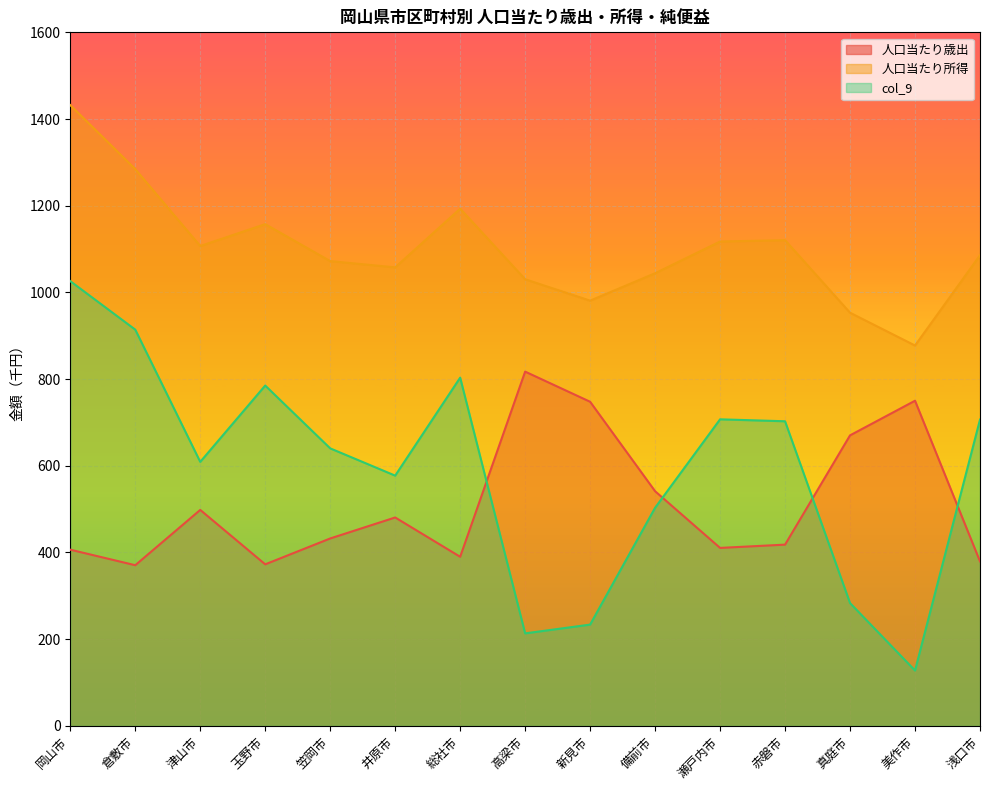

What value does the col_9 series have at 高梁市?

213.1